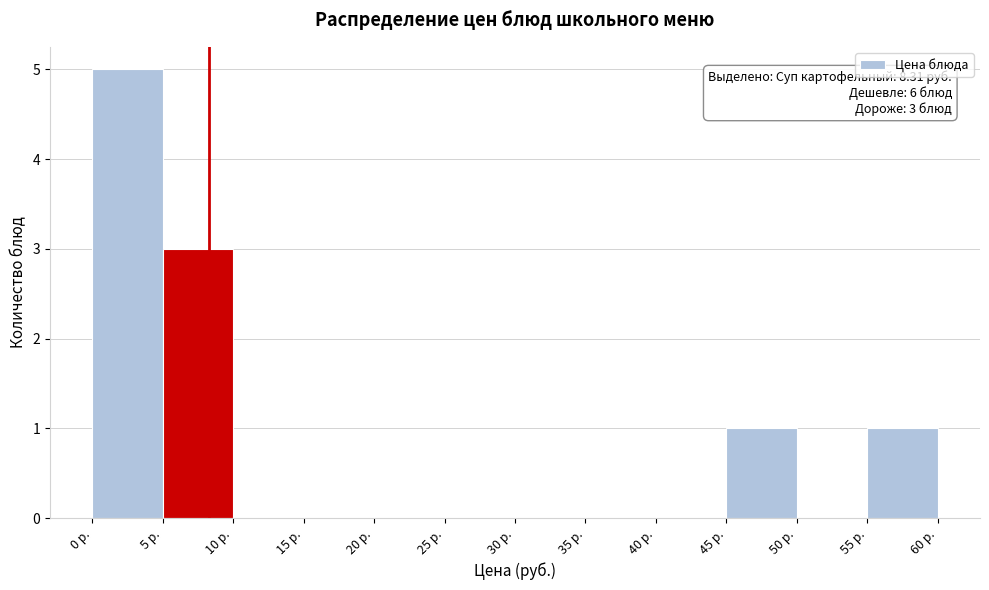

Over which range of the x-axis is the bar tallest?

0 to 5